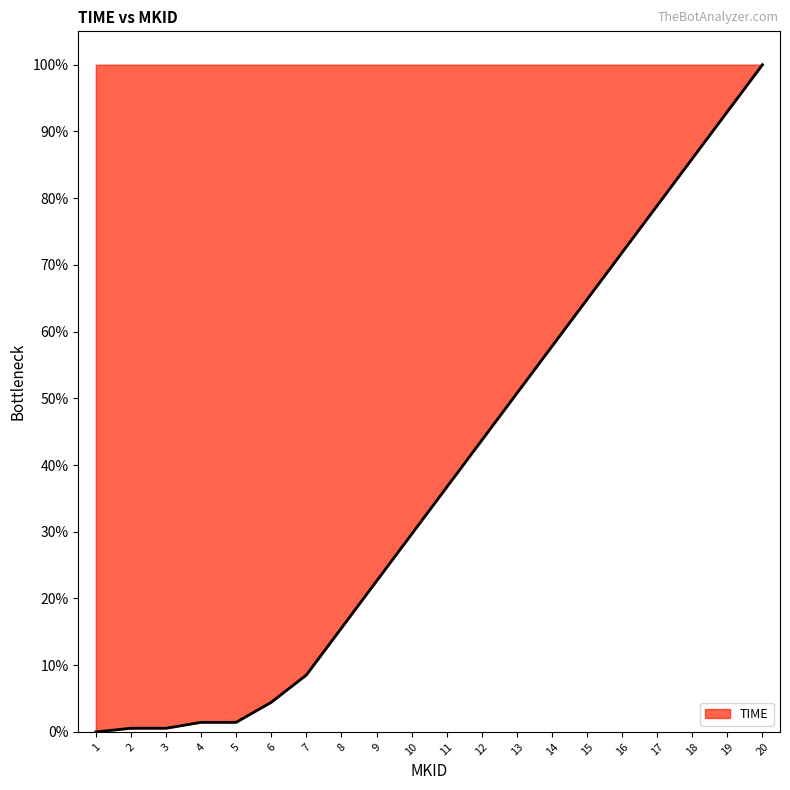

True or false: the data has more than 2 interior local peaks.

False